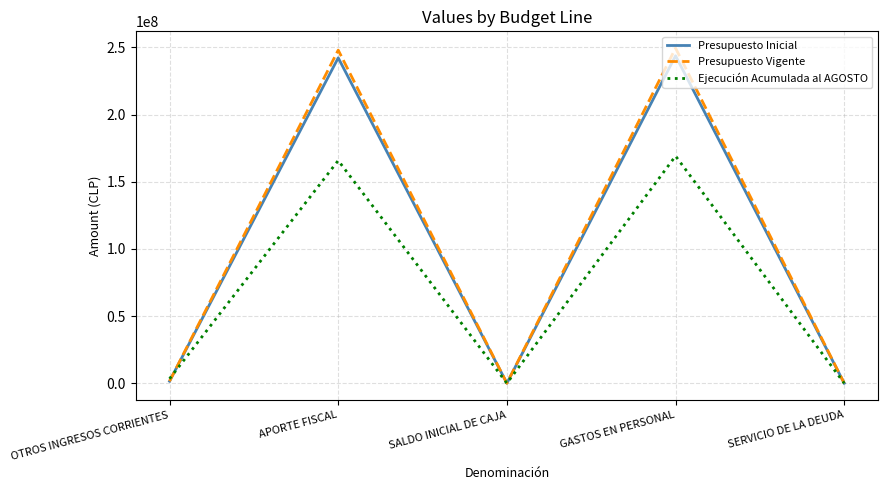

What is the highest value of the Presupuesto Vigente series?

249454656